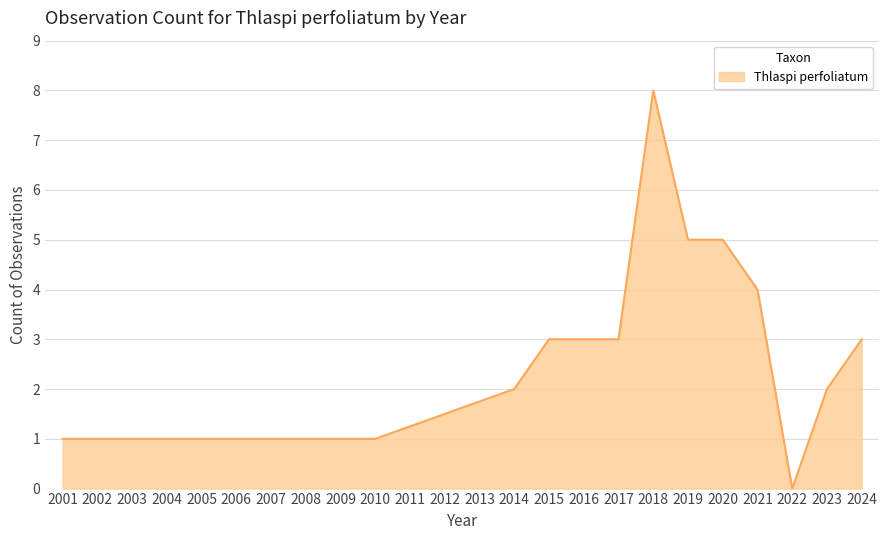

What is the difference between the values at 2022 and 2016?

3